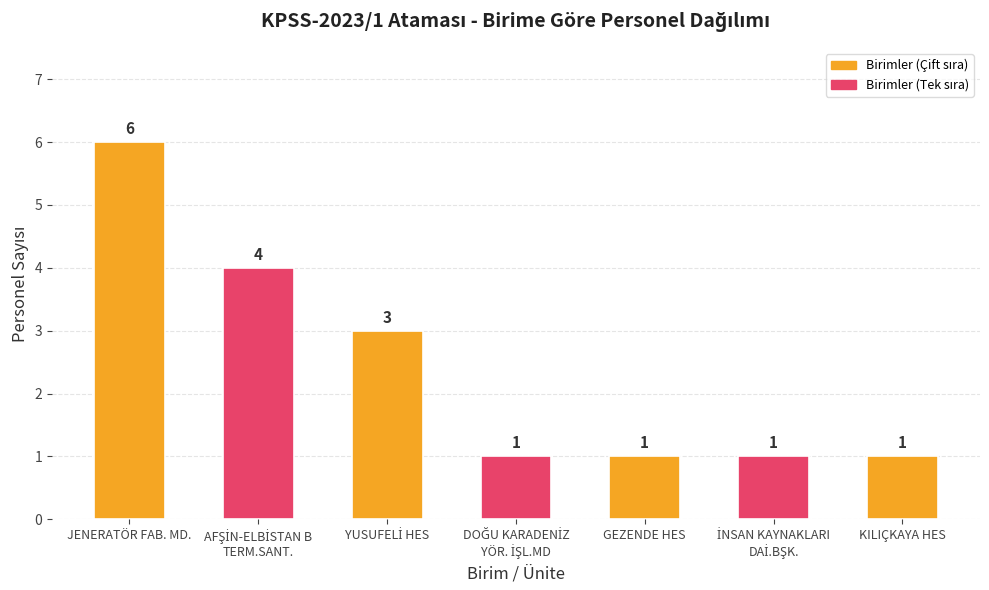

What is the change in value from JENERATÖR FAB. MD. to KILIÇKAYA HES?

-5